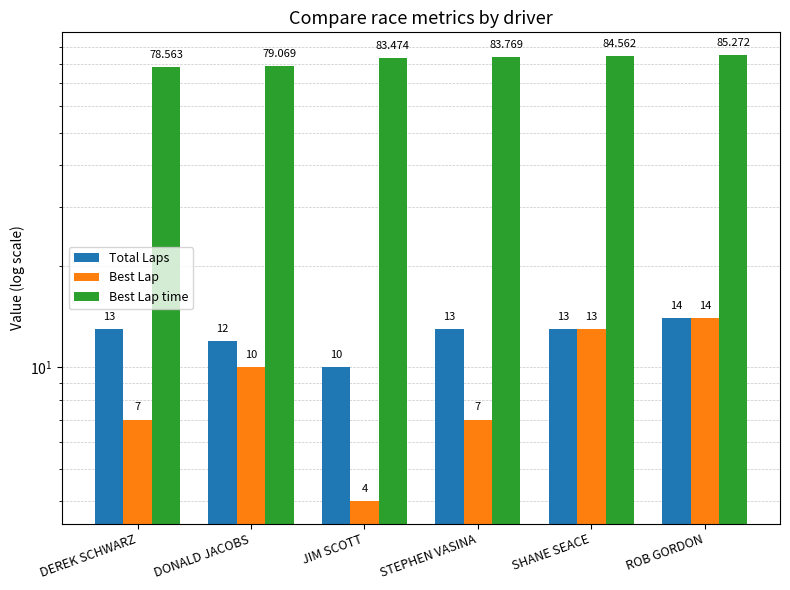

How many data points in Best Lap are less than 10?

3